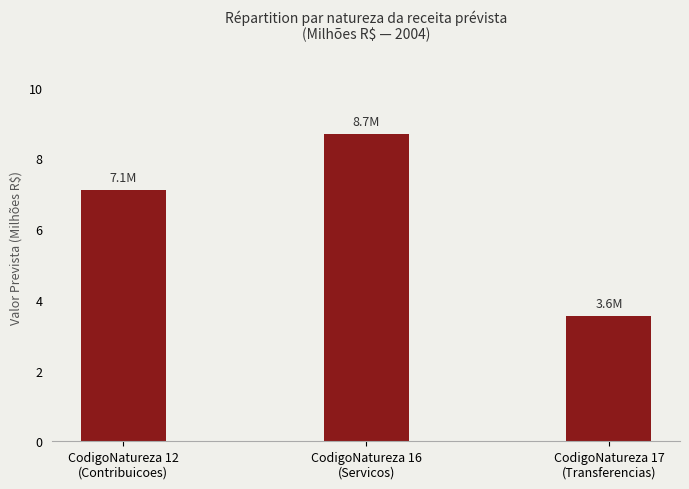

What is the difference between the maximum and minimum values?

5.1